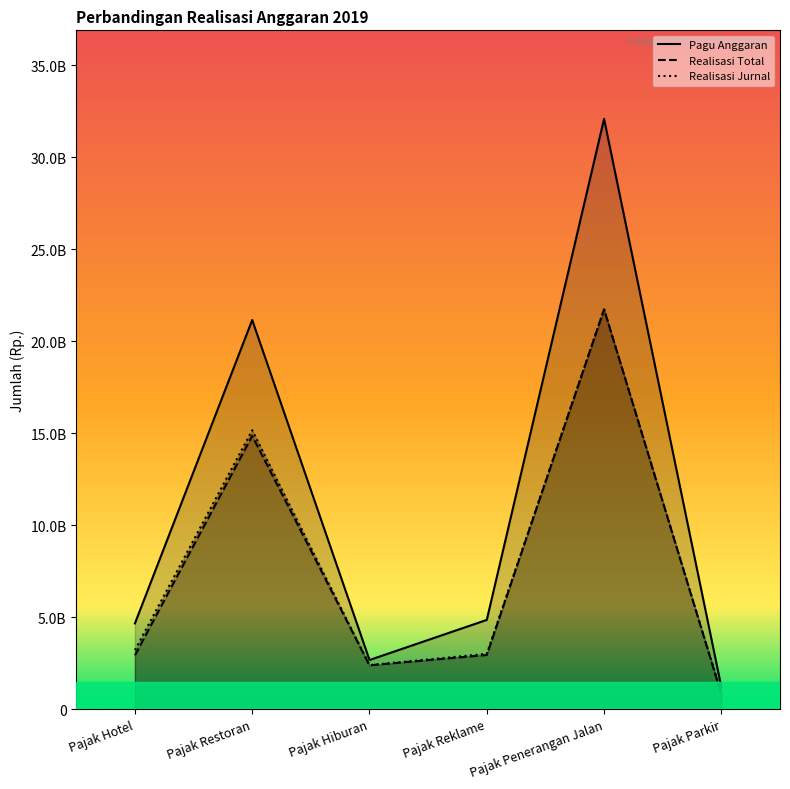

What is the label of the 2nd point from the left?

Pajak Restoran